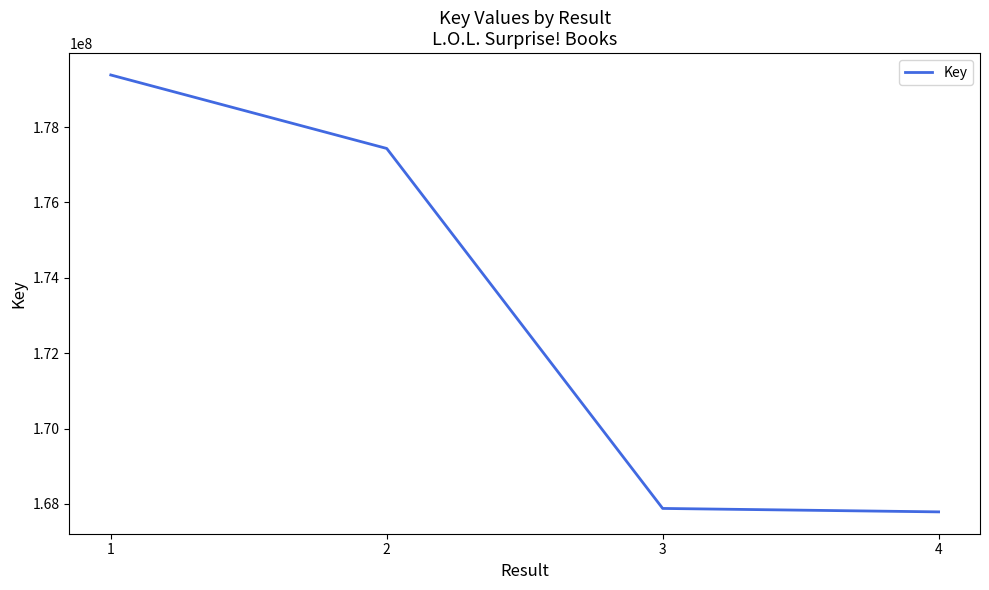

Reading left to right, extract all data points from this chart.

1=179382862	2=177432528	3=167879084	4=167787782